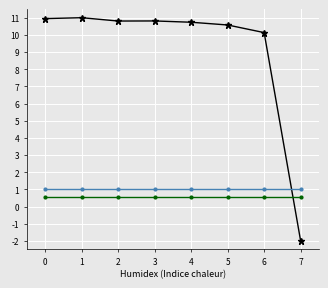

What is the total value across all series at 6?

11.7